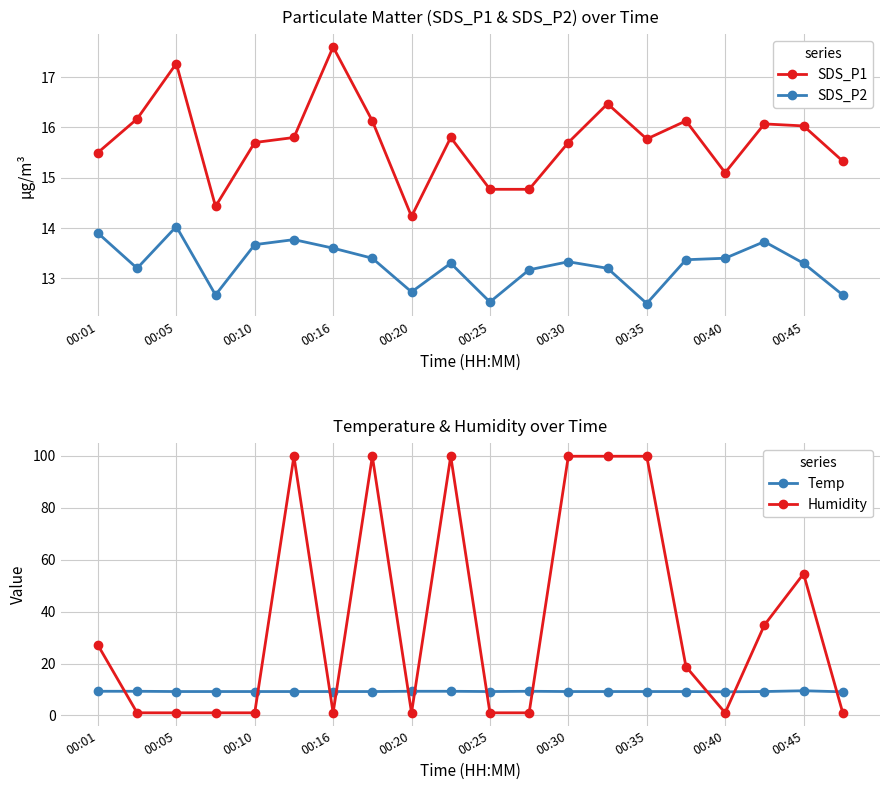

How many interior local valleys does the SDS_P2 series have?

5